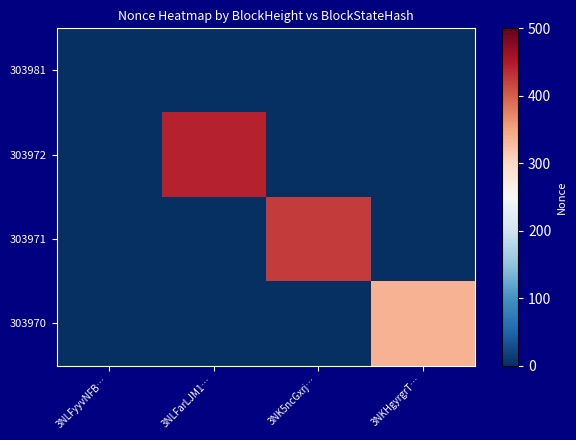

Reading right to left, what are all the values shown in this chart?

303981: 3NKHgyrgrT…=0	3NK5ncGxrj…=0	3NLFarLJM1…=0	3NLFyyvNFB…=0
303972: 3NKHgyrgrT…=0	3NK5ncGxrj…=0	3NLFarLJM1…=443	3NLFyyvNFB…=0
303971: 3NKHgyrgrT…=0	3NK5ncGxrj…=425	3NLFarLJM1…=0	3NLFyyvNFB…=0
303970: 3NKHgyrgrT…=336	3NK5ncGxrj…=0	3NLFarLJM1…=0	3NLFyyvNFB…=0